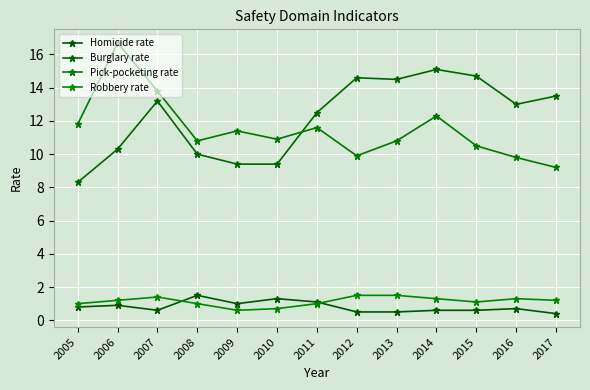

Where is Robbery rate nearest to the value 1?

2005